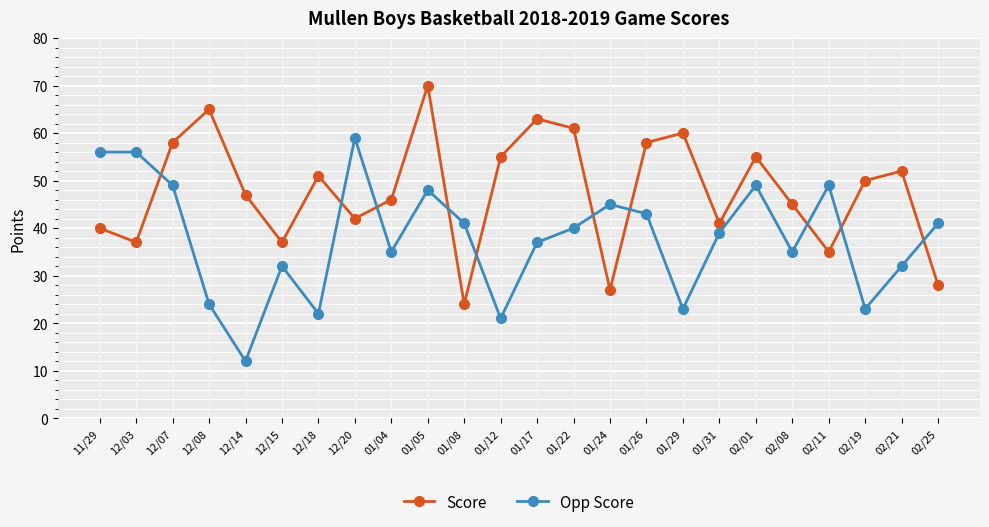

What is the difference between the second highest and minimum values in the Score series?

41